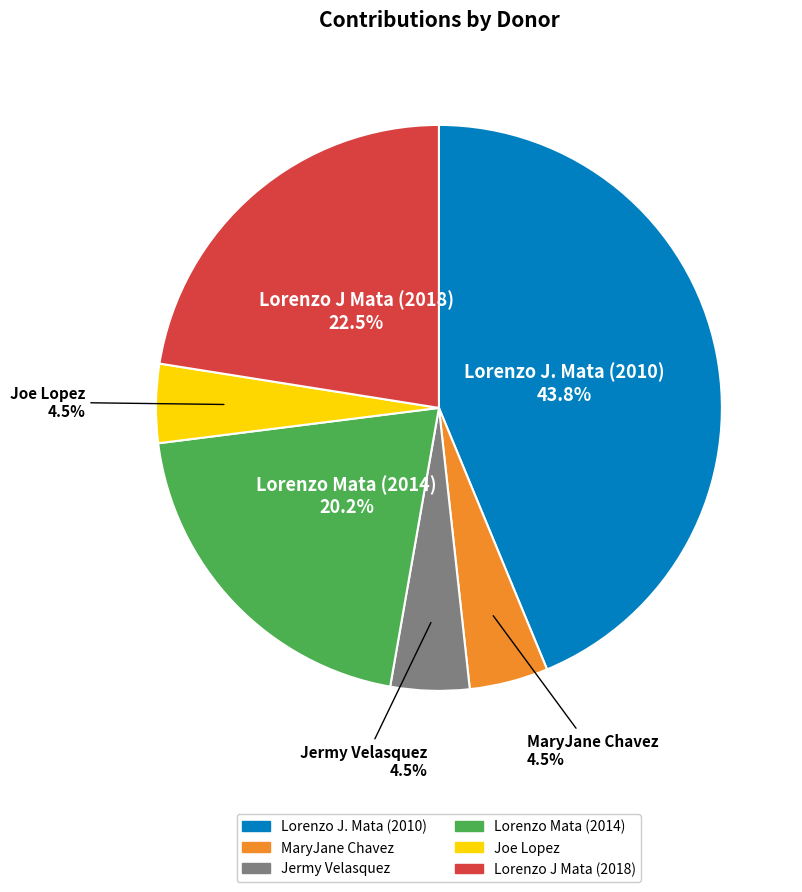

What is the ratio of the value at Lorenzo J Mata (2018) to the value at Lorenzo J. Mata (2010)?

0.5